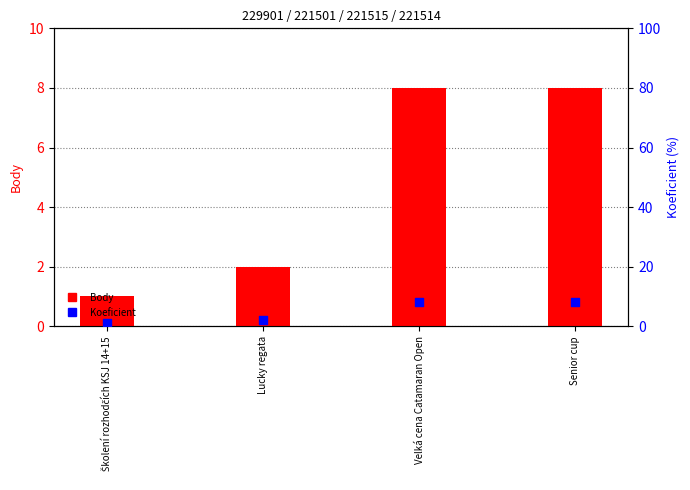

At which category is the sum across all series the highest?

Velká cena Catamaran Open